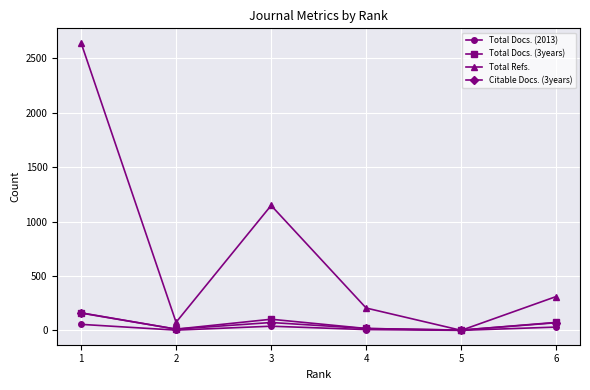

Which series has the largest total across all categories?

Total Refs.